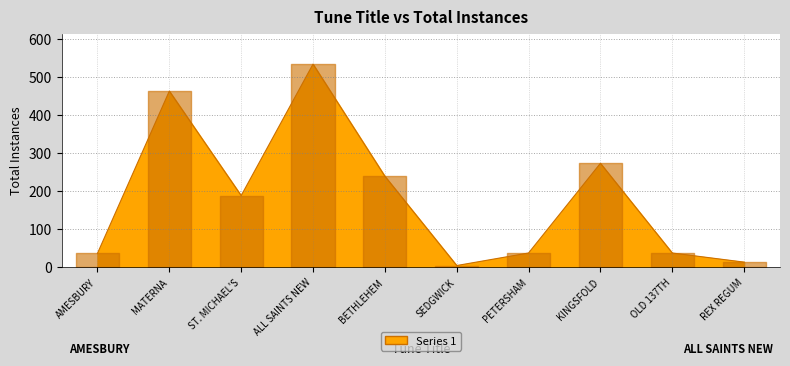

The chart shows a value of 38 at OLD 137TH. True or false?

True